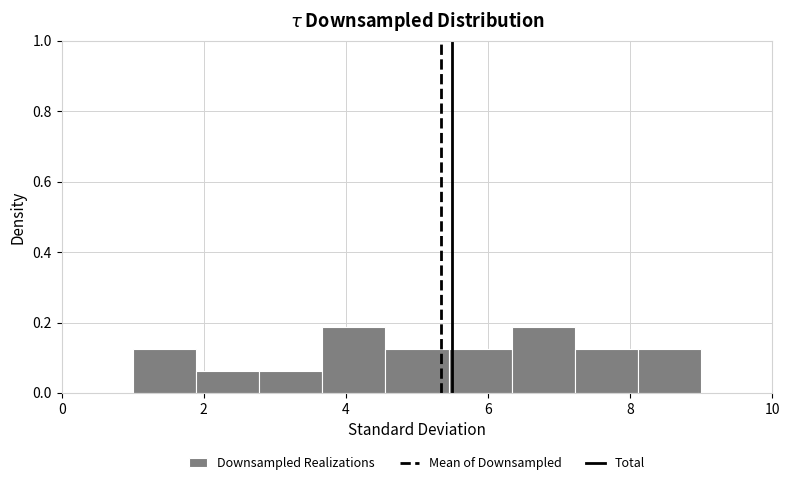

What is the height of the bar covering 2.8 to 3.6 on the x-axis? Neither the bar edges nor the heights are printed on the chart, so give them approximately, as read against the axes.

0.06